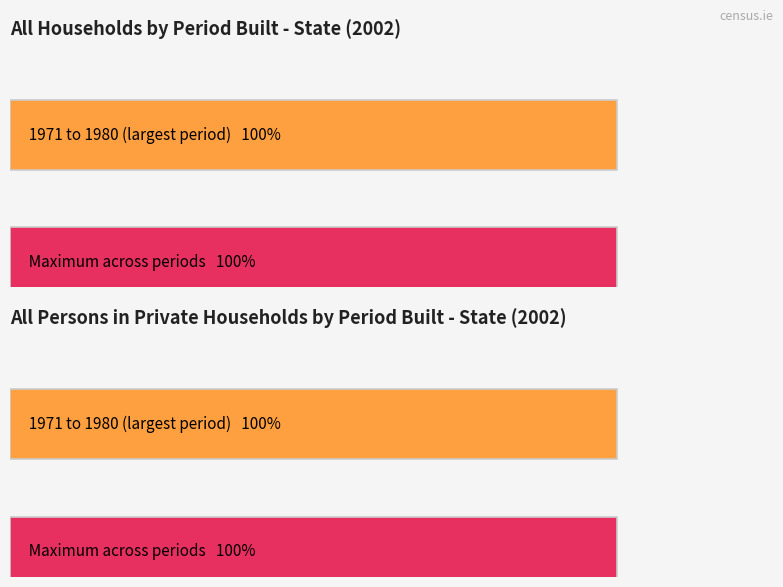

List the series in order of their overall mean, lowest first.

All households, All persons in private households